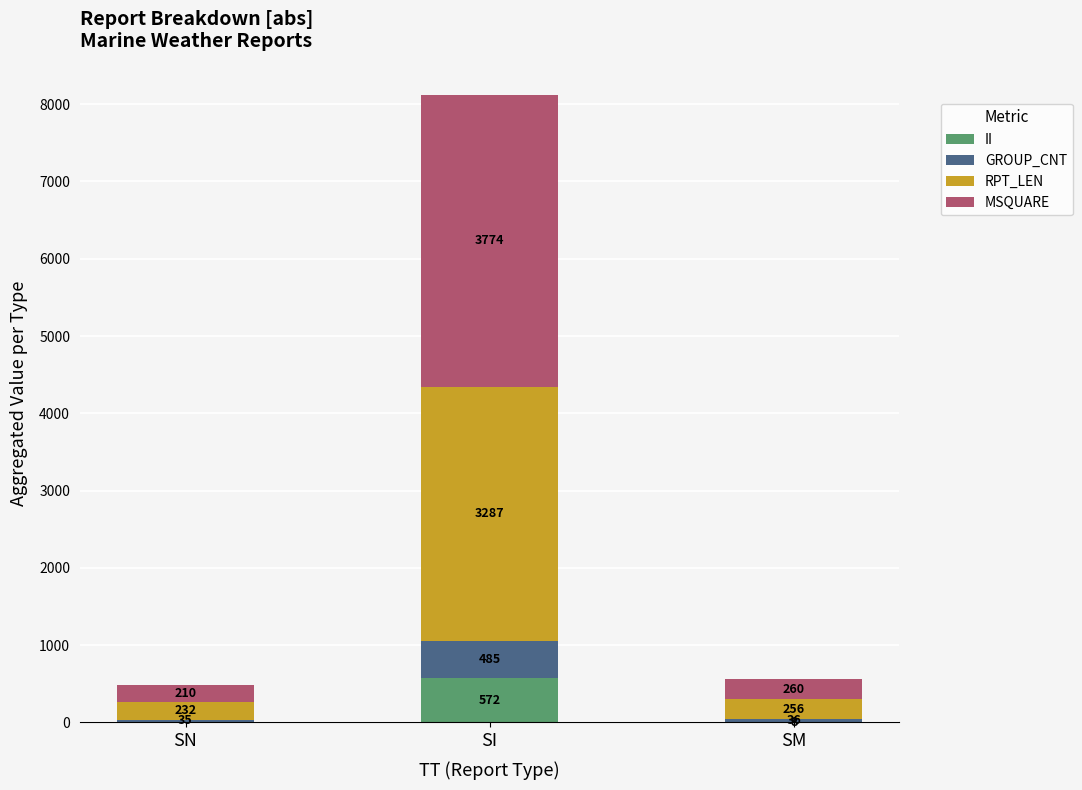

Which category has the highest value in the II series?

SI